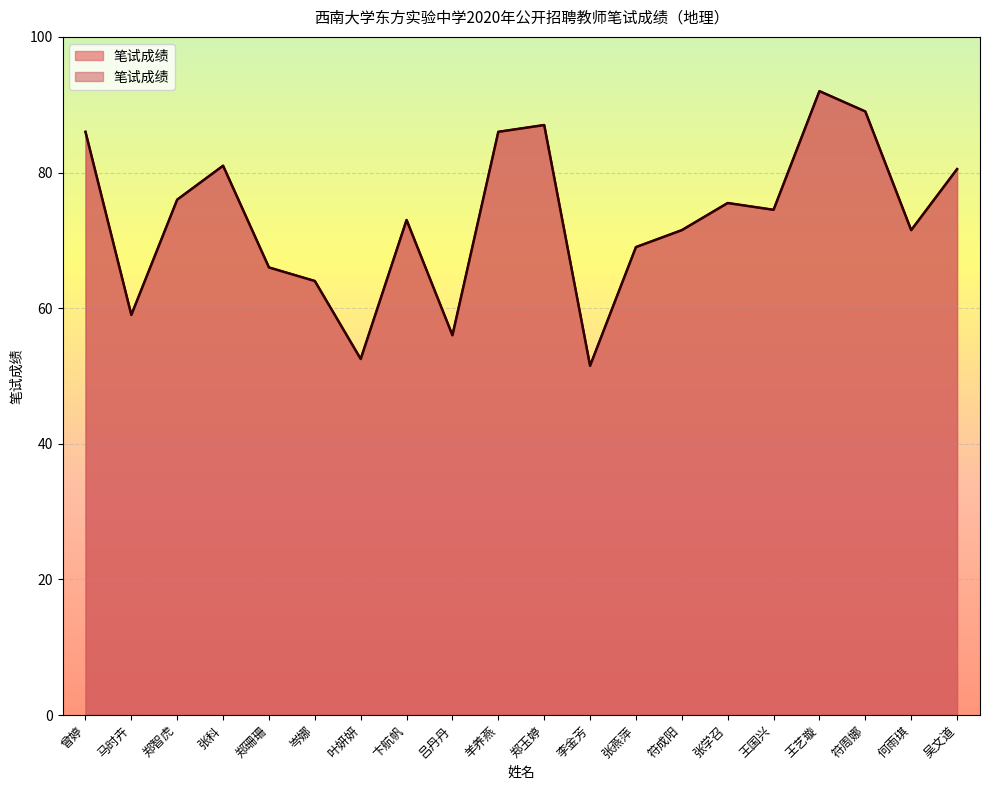

Rank the categories by value from highest to lowest.

王艺璇, 符周娜, 郑玉婷, 曾婷, 羊养燕, 张科, 吴文道, 郑智虎, 张学召, 王国兴, 卞航帆, 符成阳, 何雨琪, 张燕萍, 郑珊珊, 岑娜, 马时卉, 吕丹丹, 叶妍妍, 李金芳